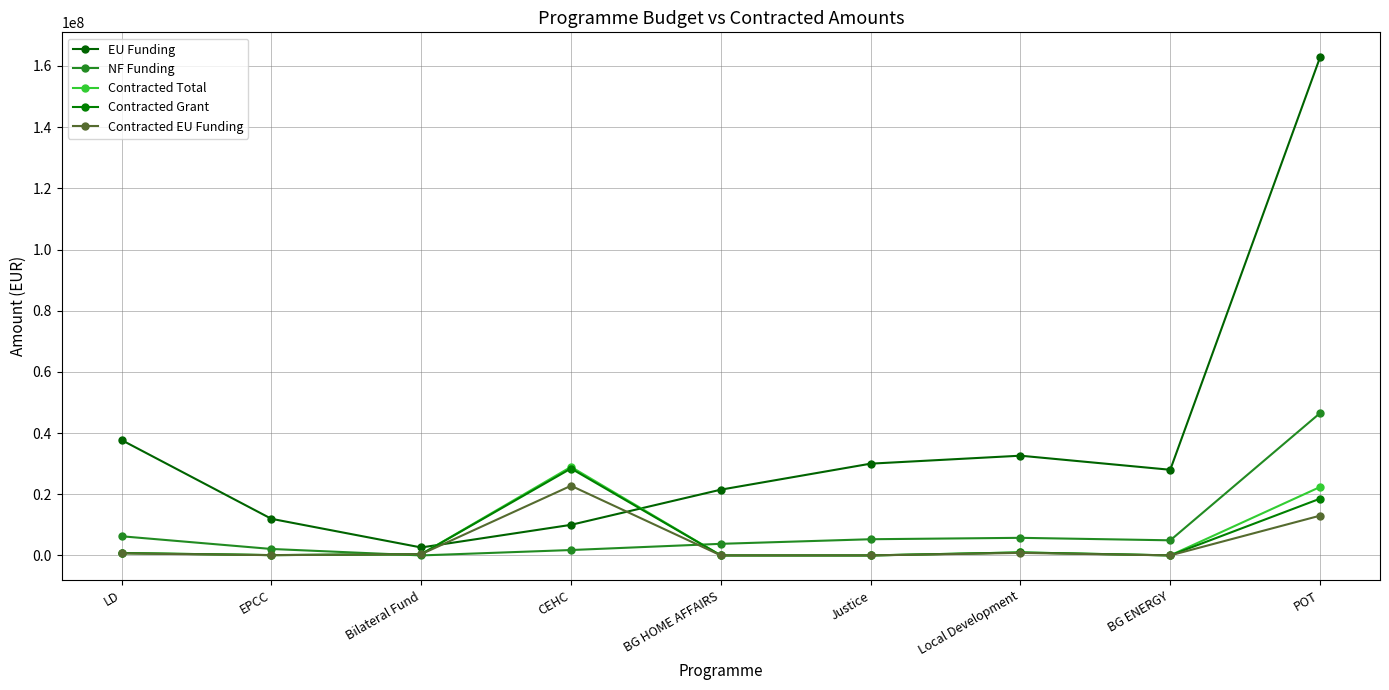

What is the sum of all NF Funding values?

76458752.4